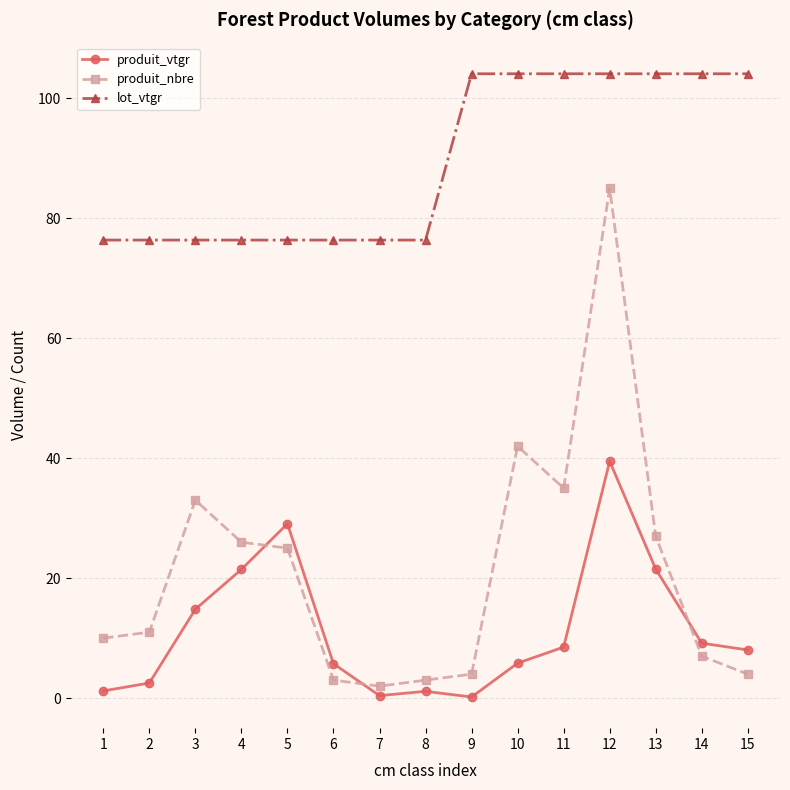

Which series has the widest spread of values?

produit_nbre